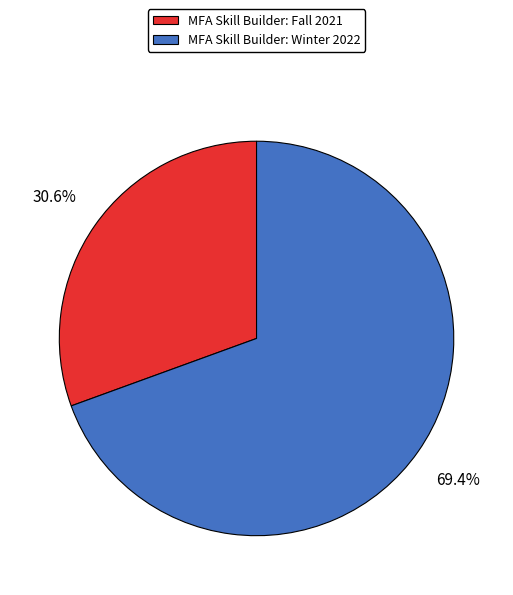

Count the number of slices in the pie.

2